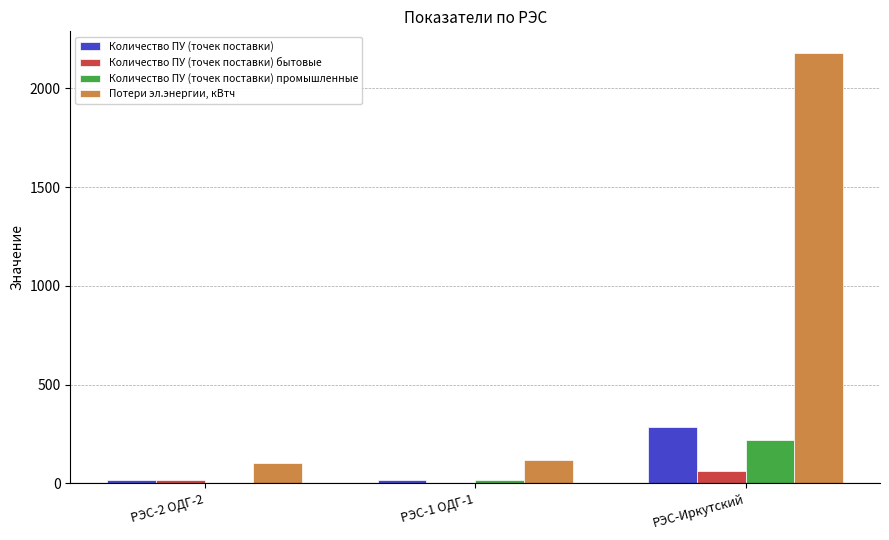

Is it true that Потери эл.энергии, кВтч equals 2179 at РЭС-Иркутский?

True